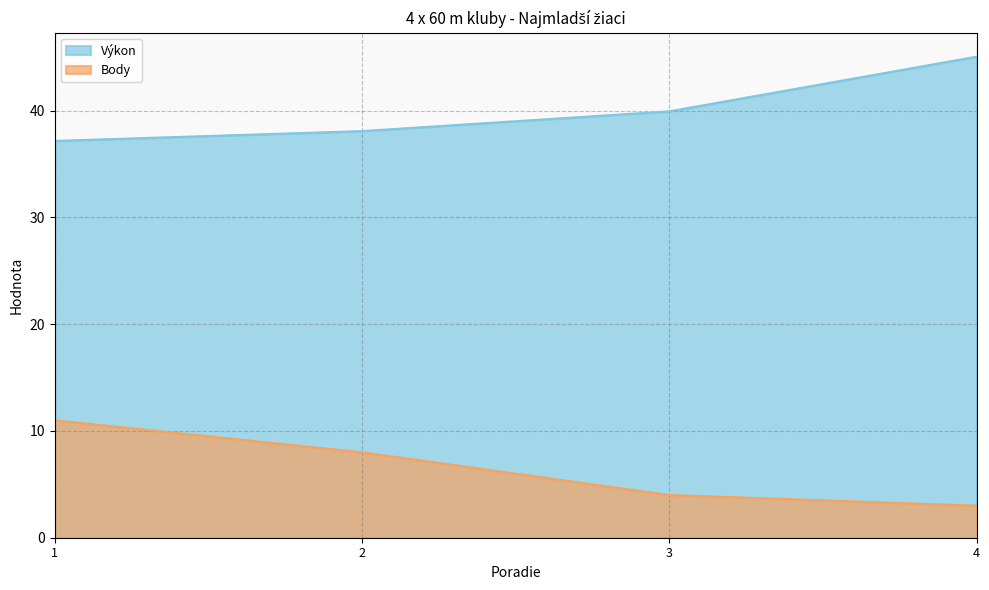

What is the difference between the maximum and minimum values in the Výkon series?

7.9